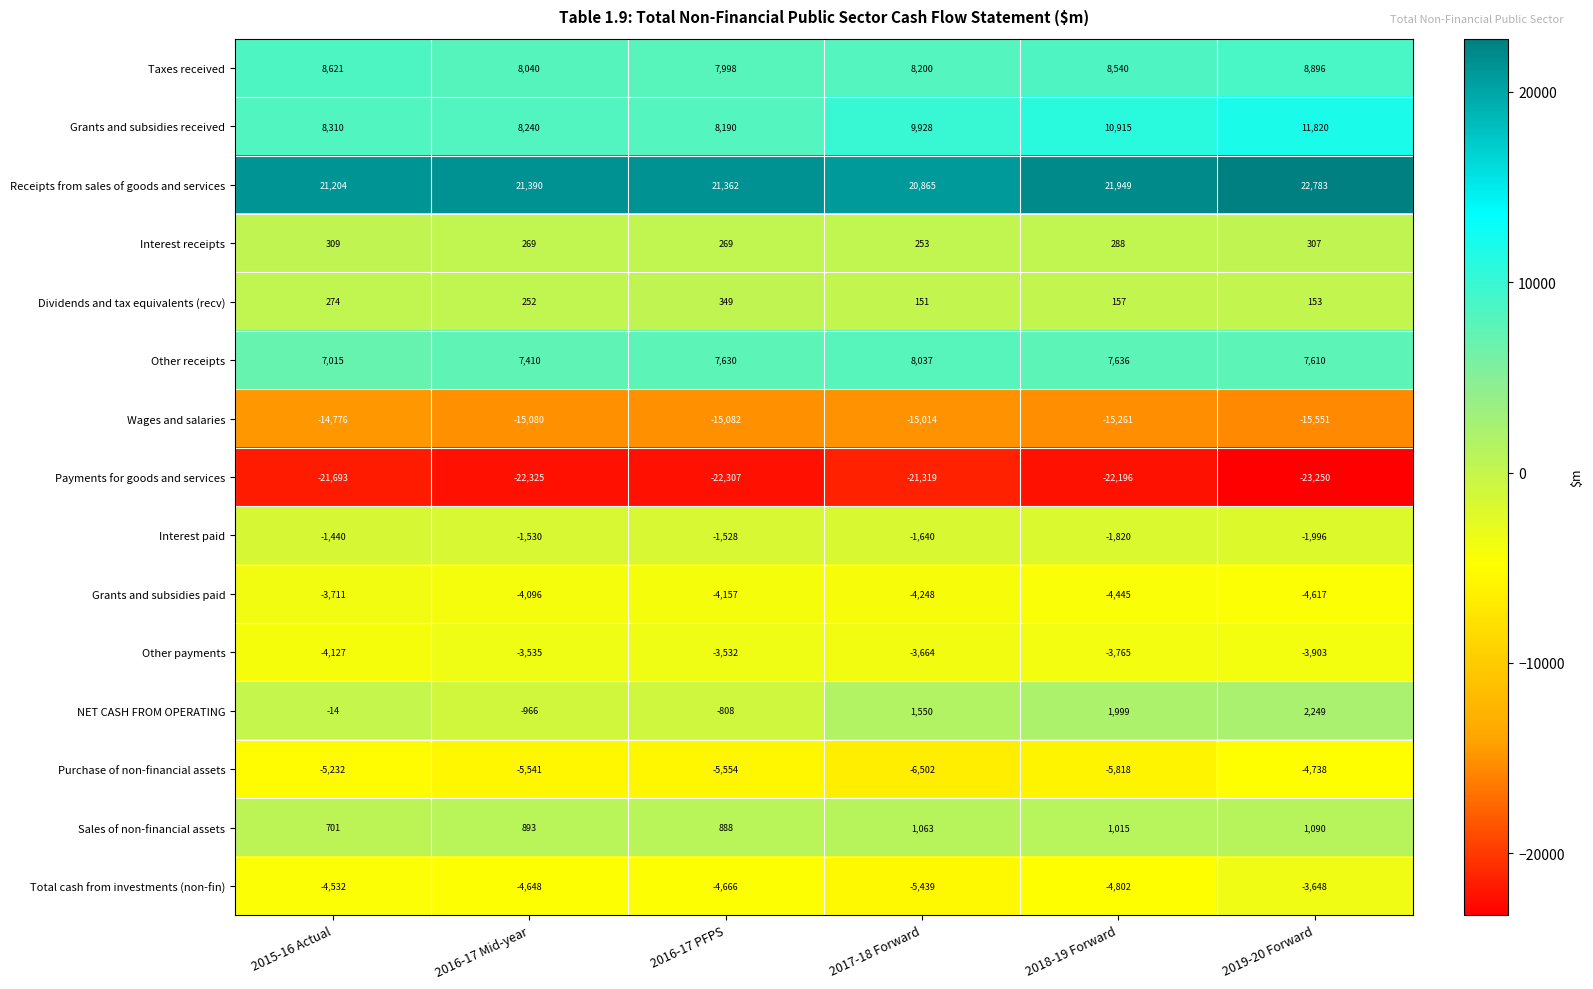

What is the difference between the second highest and second lowest values in the Other payments series?

368